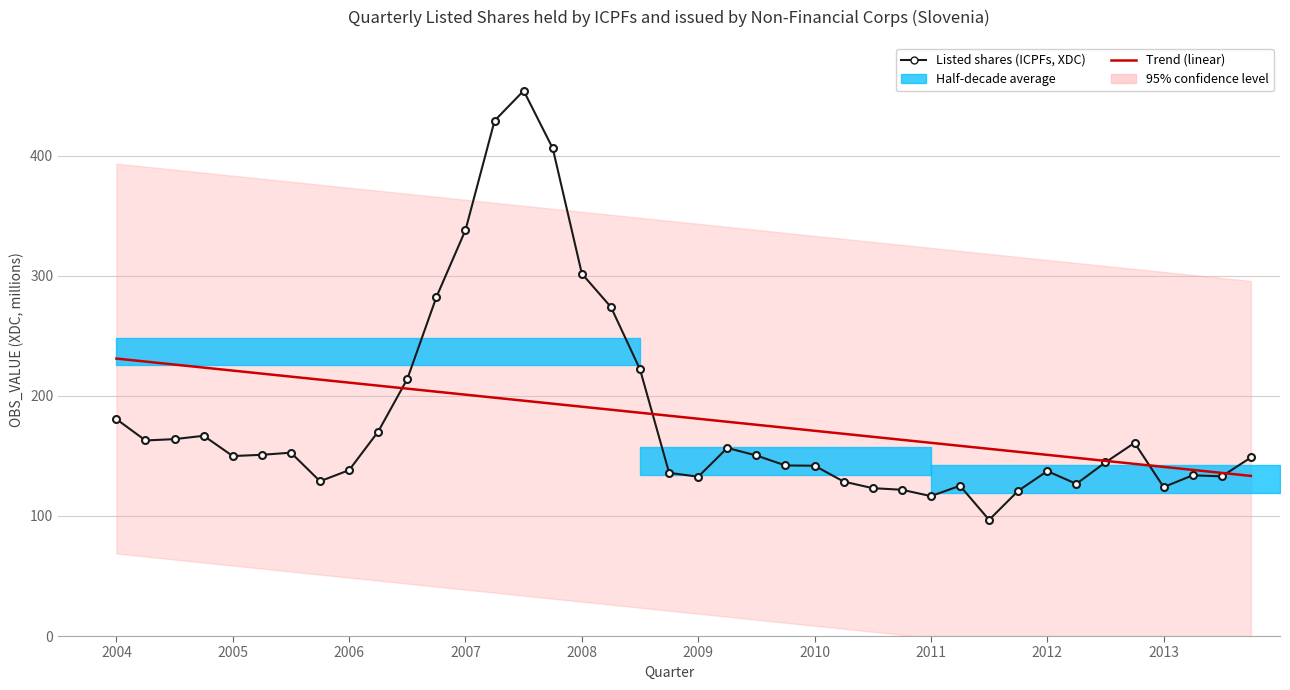

Rank the categories by value from lowest to highest.

2011-Q3, 2011-Q1, 2011-Q4, 2010-Q4, 2010-Q3, 2013-Q1, 2011-Q2, 2012-Q2, 2010-Q2, 2005-Q4, 2009-Q1, 2013-Q3, 2013-Q2, 2008-Q4, 2012-Q1, 2006-Q1, 2010-Q1, 2009-Q4, 2012-Q3, 2013-Q4, 2005-Q1, 2009-Q3, 2005-Q2, 2005-Q3, 2009-Q2, 2012-Q4, 2004-Q2, 2004-Q3, 2004-Q4, 2006-Q2, 2004-Q1, 2006-Q3, 2008-Q3, 2008-Q2, 2006-Q4, 2008-Q1, 2007-Q1, 2007-Q4, 2007-Q2, 2007-Q3